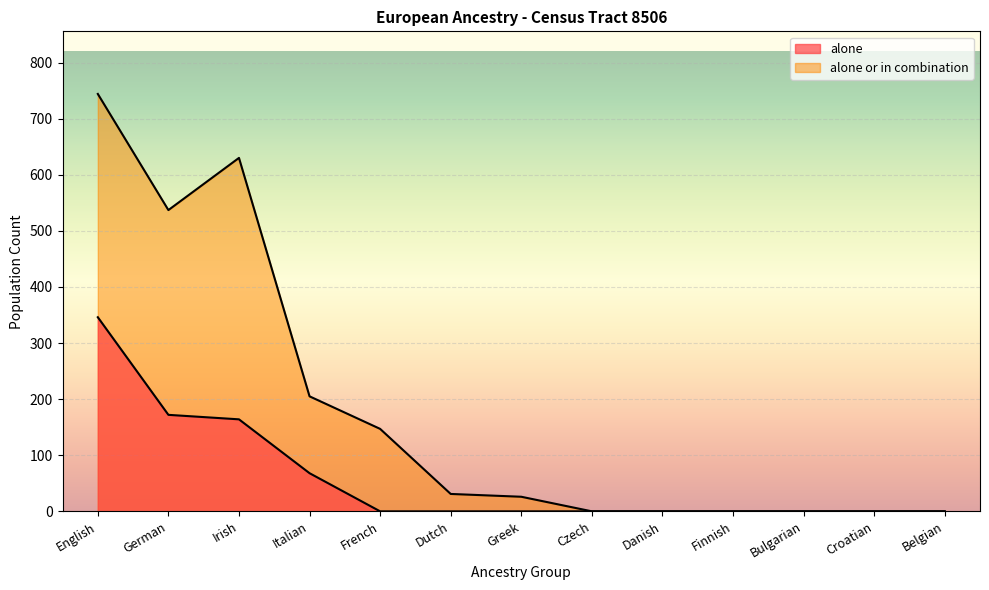

Reading left to right, list all the values displayed in this chart.

alone: 346	172	164	68	0	0	0	0	0	0	0	0	0
alone or in combination: 744	537	630	205	147	31	26	0	0	0	0	0	0